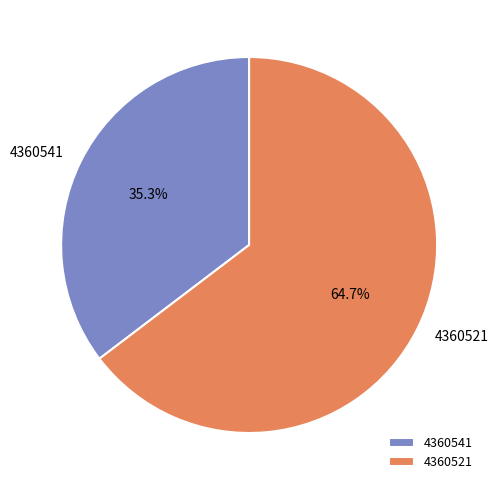

Which has a higher value, 4360521 or 4360541?

4360521